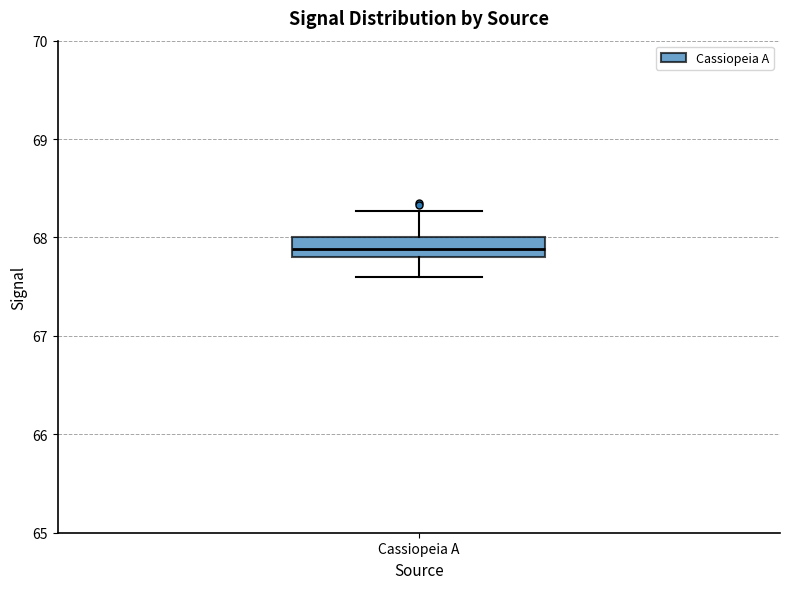

Where does the upper whisker of the box for Cassiopeia A end on the y-axis? The values are not printed on the chart, so give them approximately, as read against the axis.

68.3